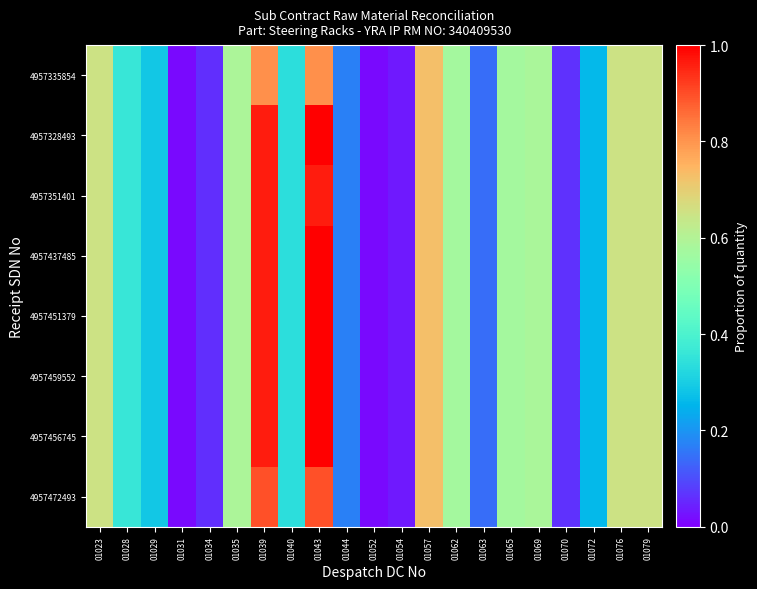

How many distinct data groups are displayed?

8